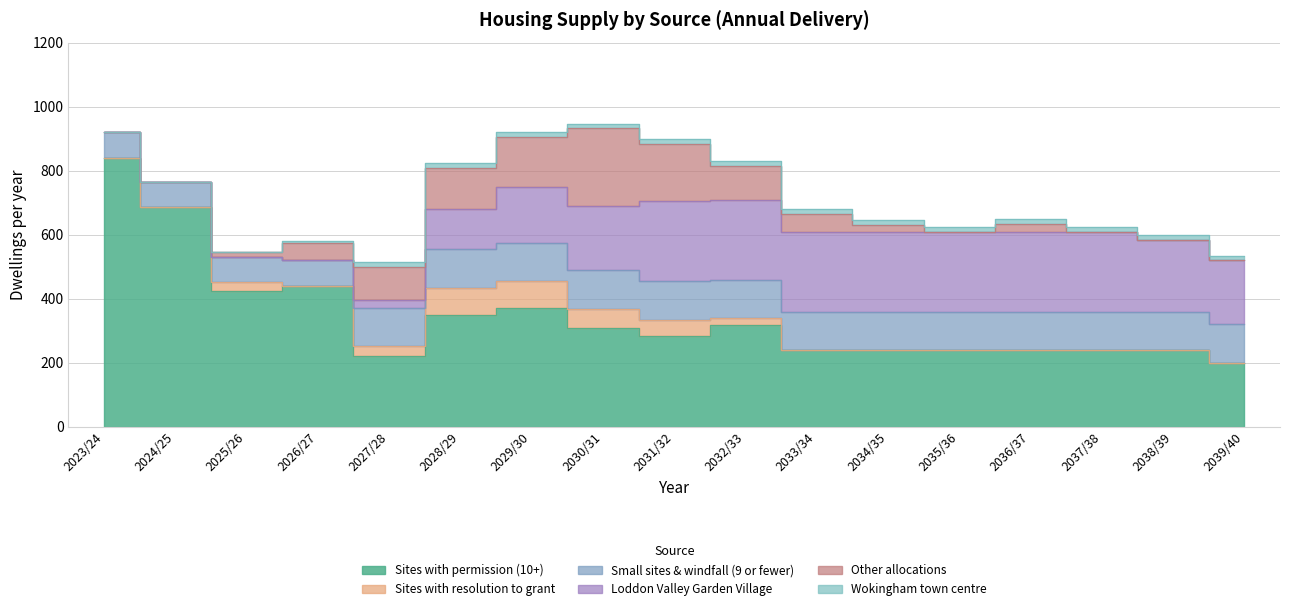

At how many categories does at least one series exceed 173?

17